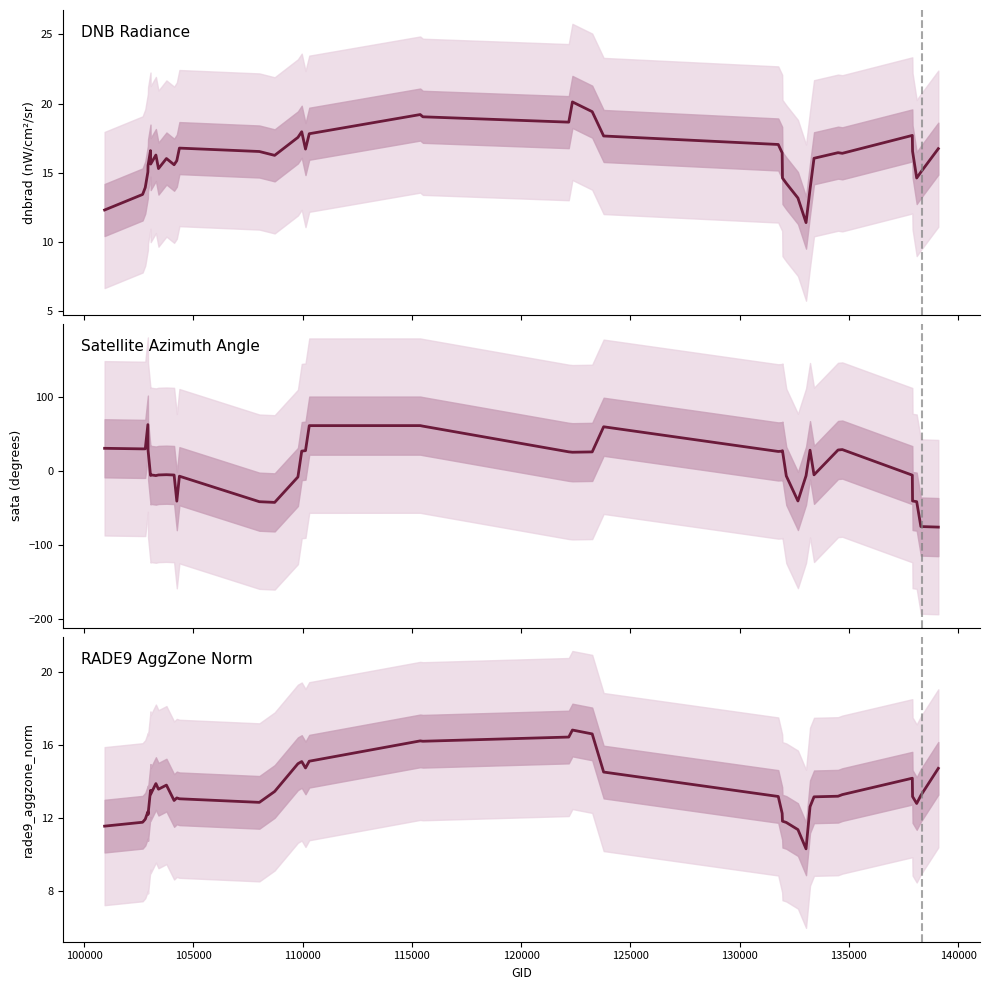

What is the difference between the maximum and minimum values in the DNB Radiance series?

8.7